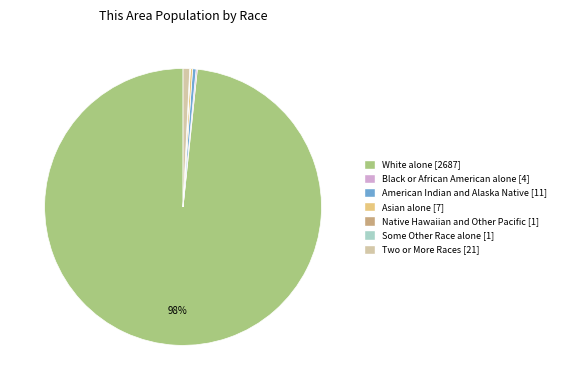

True or false: American Indian and Alaska Native accounts for 8% of the total.

False